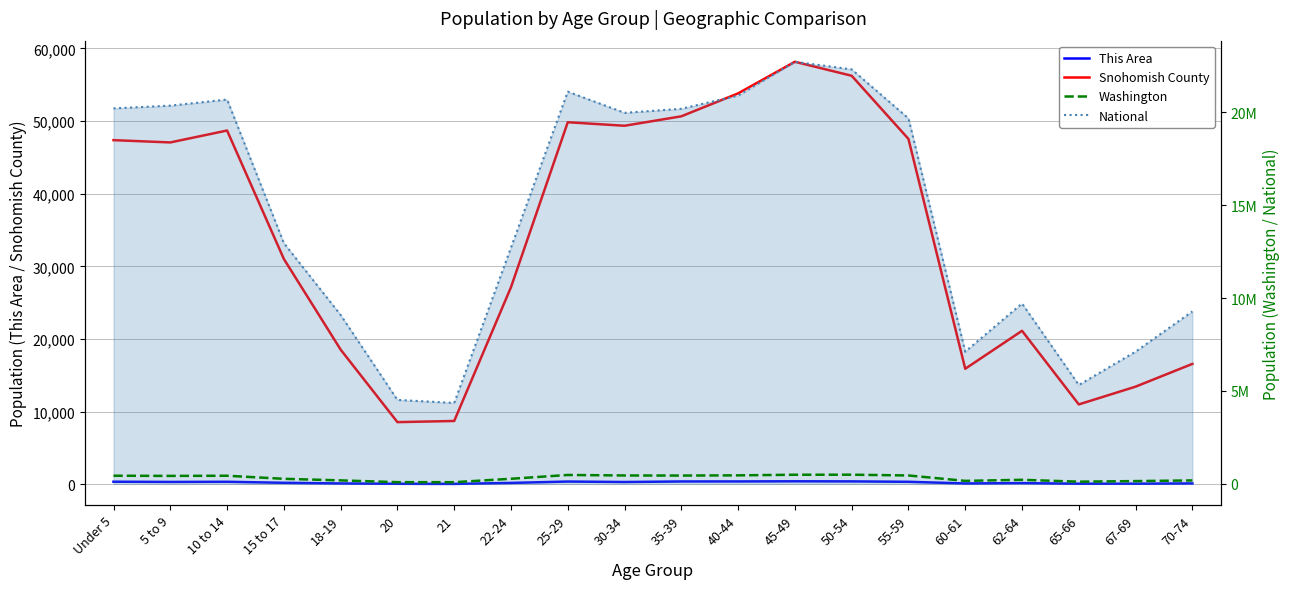

What is the value of the National point at the 9th from the left?

21101849